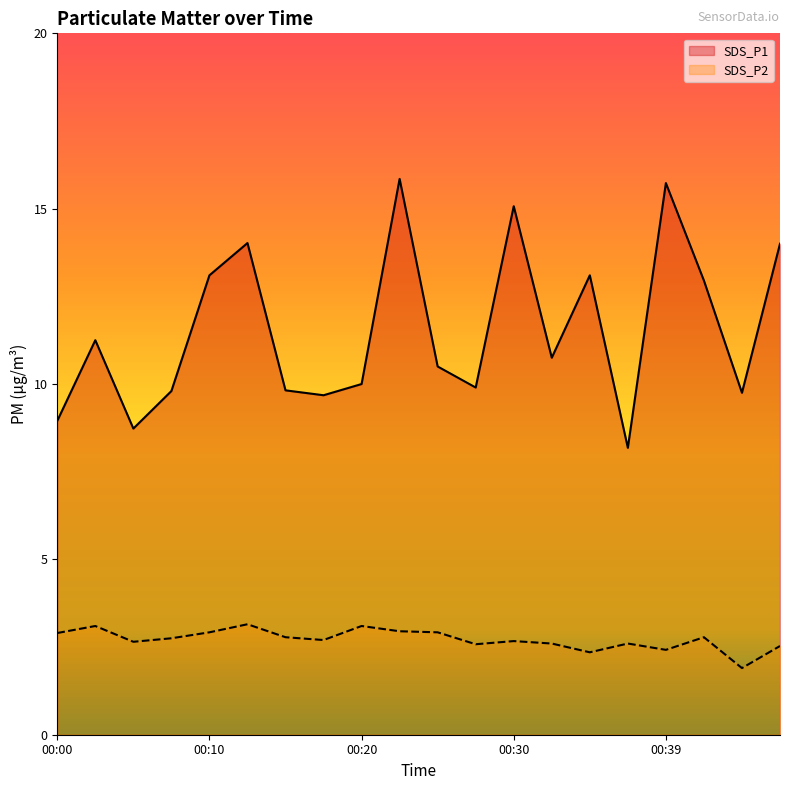

Which category has the highest value in the SDS_P2 series?

00:13